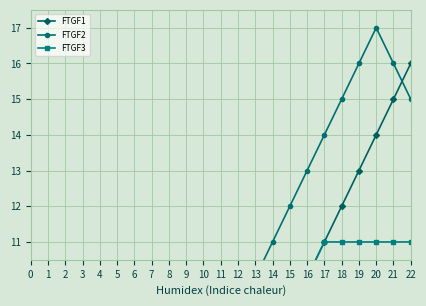

Does the chart have visible grid lines?

Yes